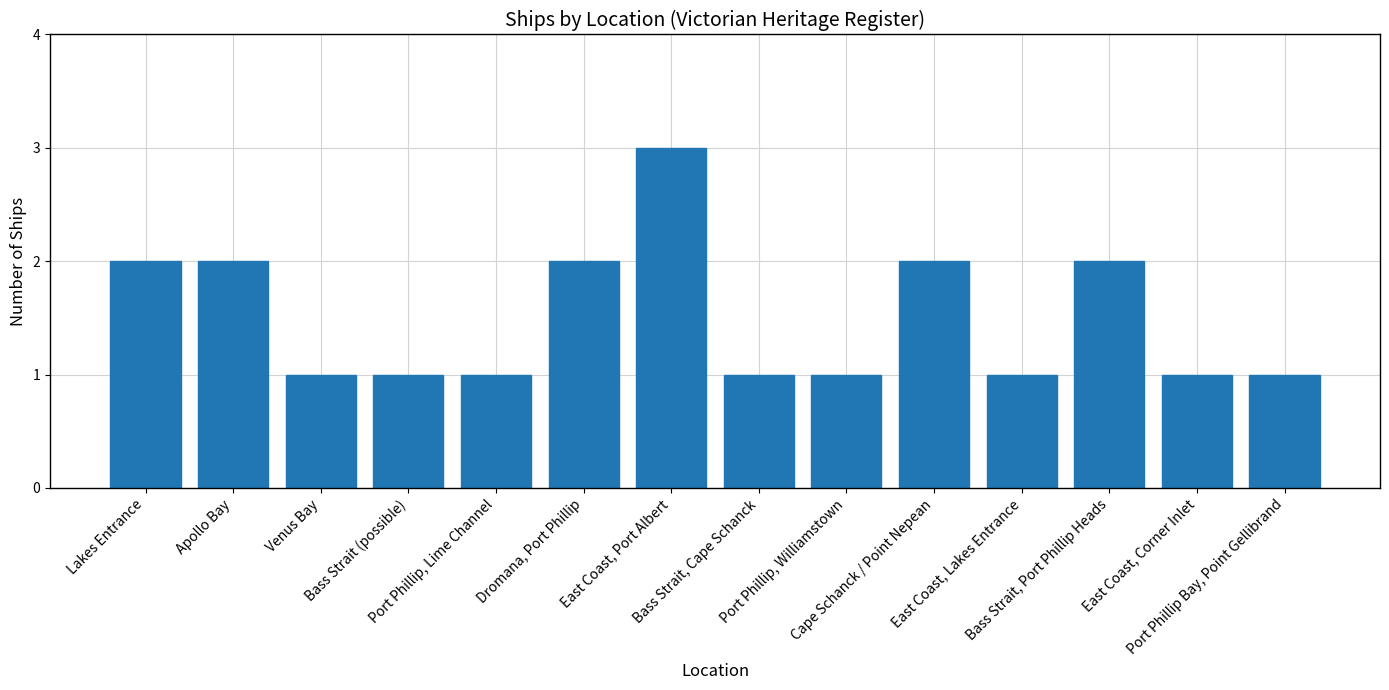

What is the maximum value shown in the chart?

3